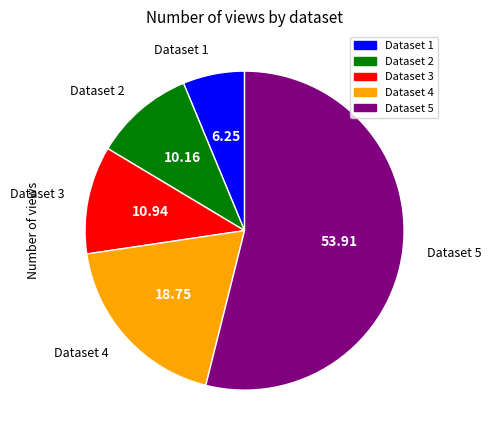

Is there a majority slice in this chart?

Yes